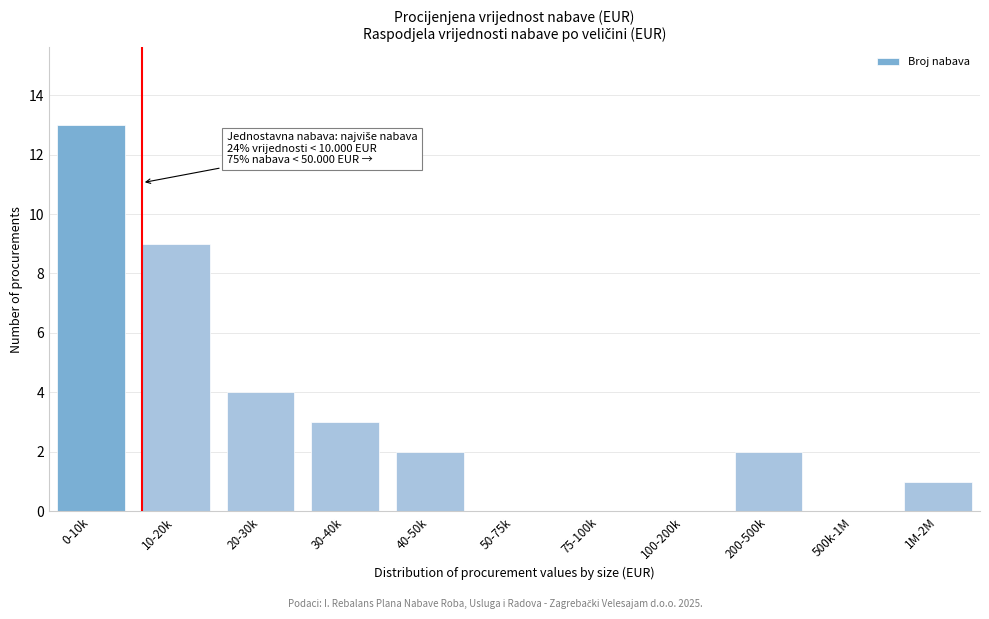

Reading left to right, transcribe all the data shown in this chart.

0-10k=13	10-20k=9	20-30k=4	30-40k=3	40-50k=2	50-75k=0	75-100k=0	100-200k=0	200-500k=2	500k-1M=0	1M-2M=1